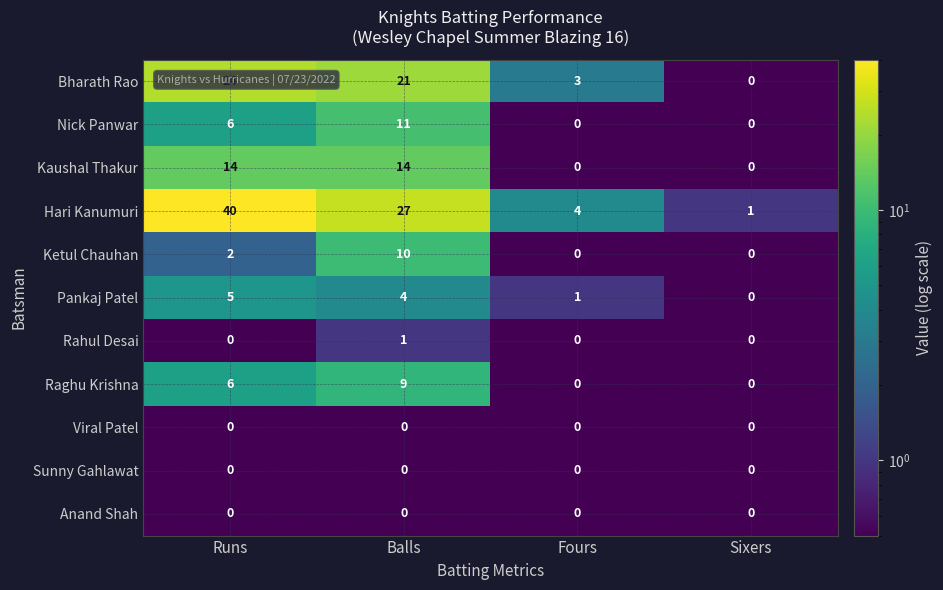

What is the total value across all series at Balls?

97